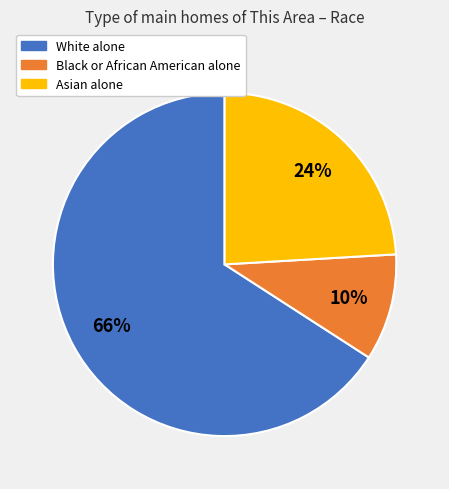

Which has a higher value, Asian alone or White alone?

White alone